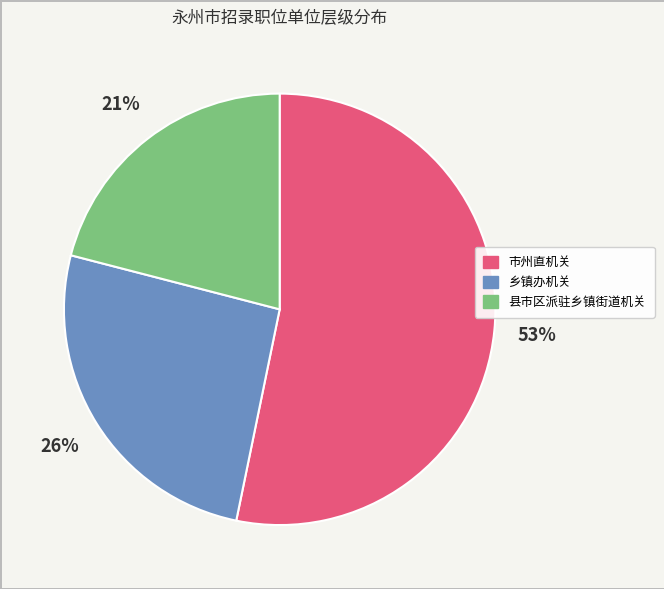

Is the sum of 乡镇办机关 and 市州直机关 greater than half?

Yes